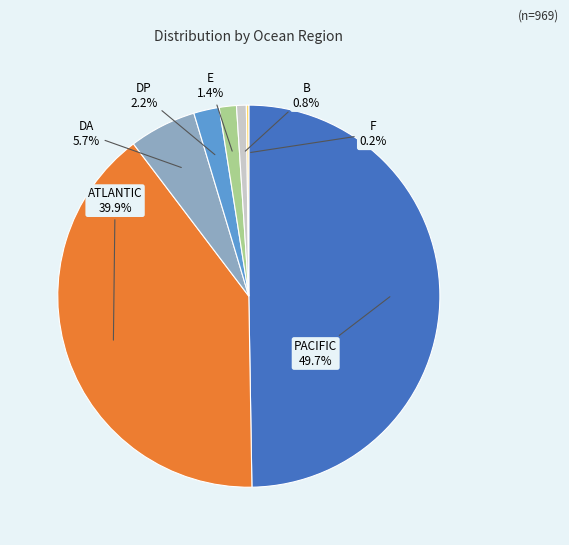

Combined, do E and ATLANTIC account for over 50%?

No